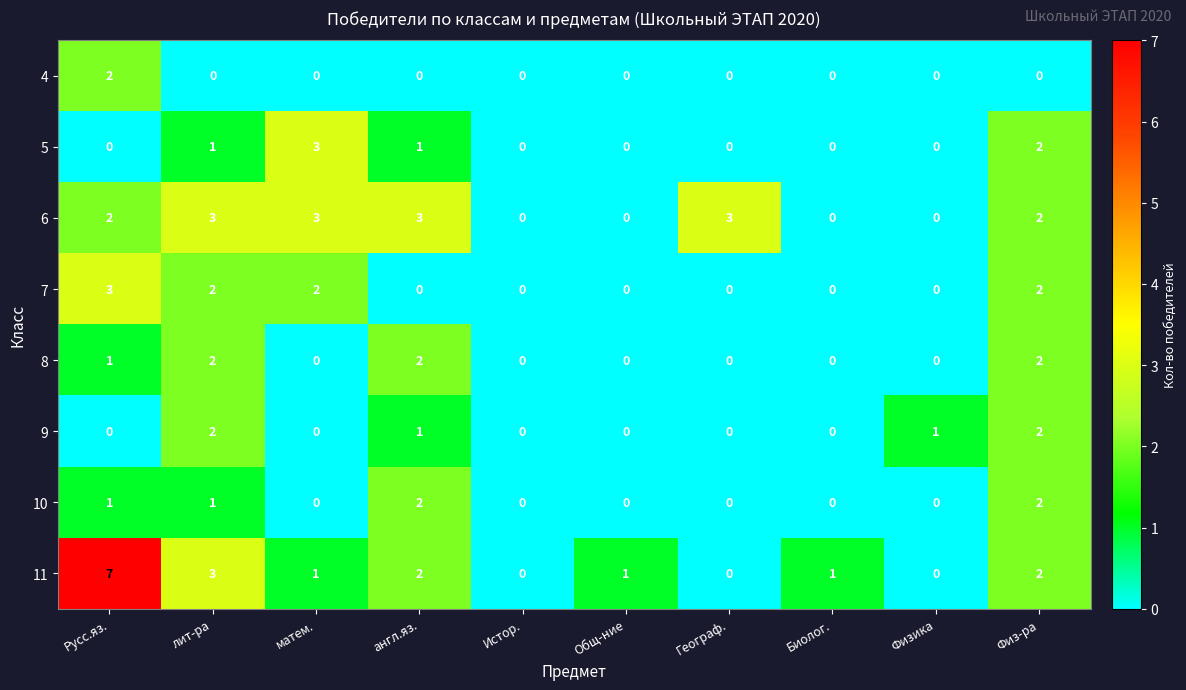

Is the value of 9 at матем. greater than the value of 5 at англ.яз.?

No